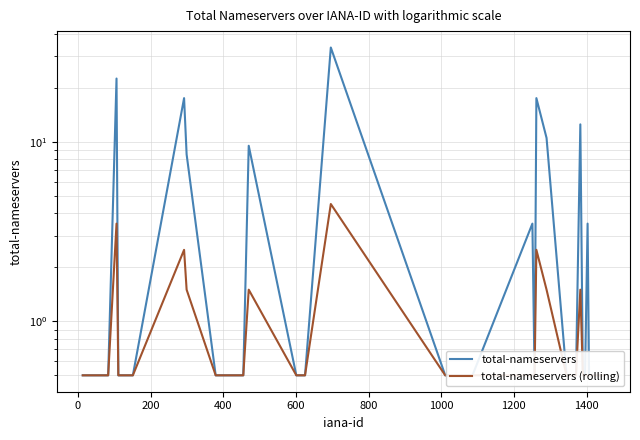

What is the label of the 34th point from the right?

1000